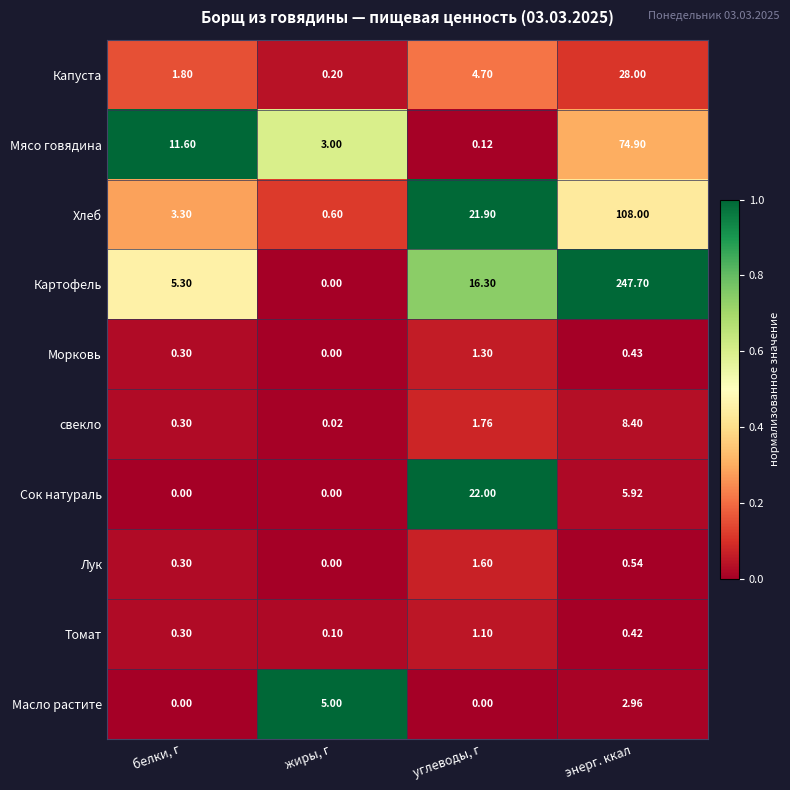

Rank the series by their maximum value, from lowest to highest.

Томат, Морковь, Лук, Масло растите, свекло, Сок натураль, Капуста, Мясо говядина, Хлеб, Картофель